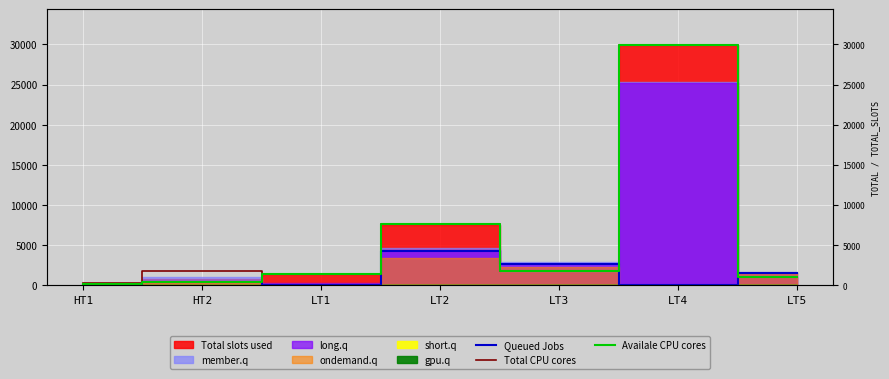

The value of Queued Jobs at HT1 is 0.0. True or false?

True